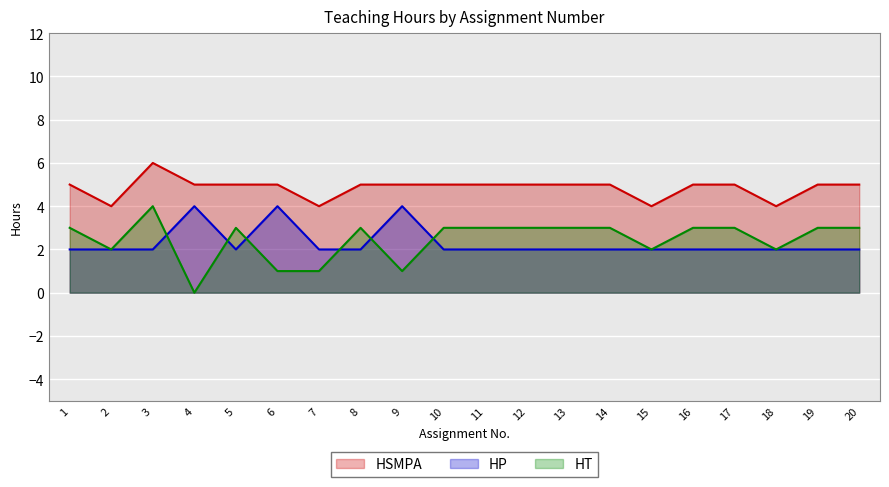

In HSMPA, how many points are lower than both neighbors (excluding endpoints)?

4